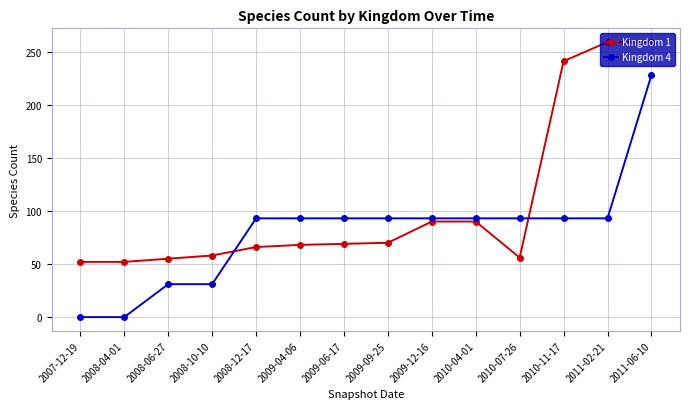

What is the label of the 12th point from the left?

2010-11-17